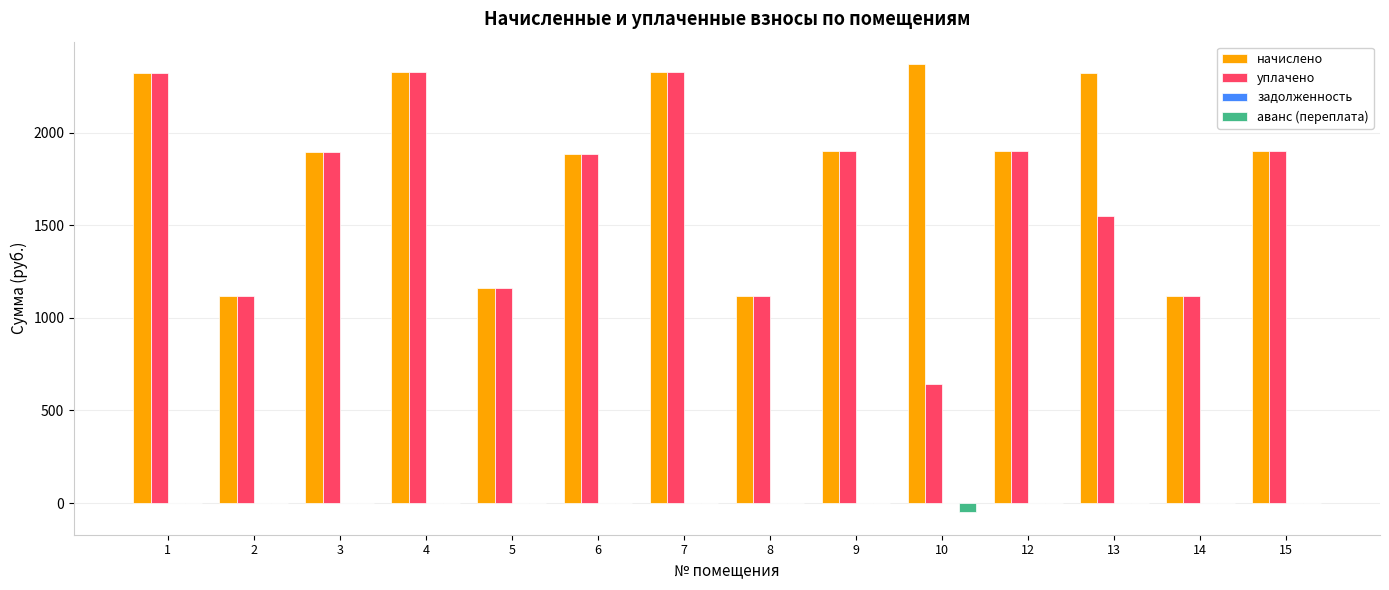

How many groups of bars are there?

14